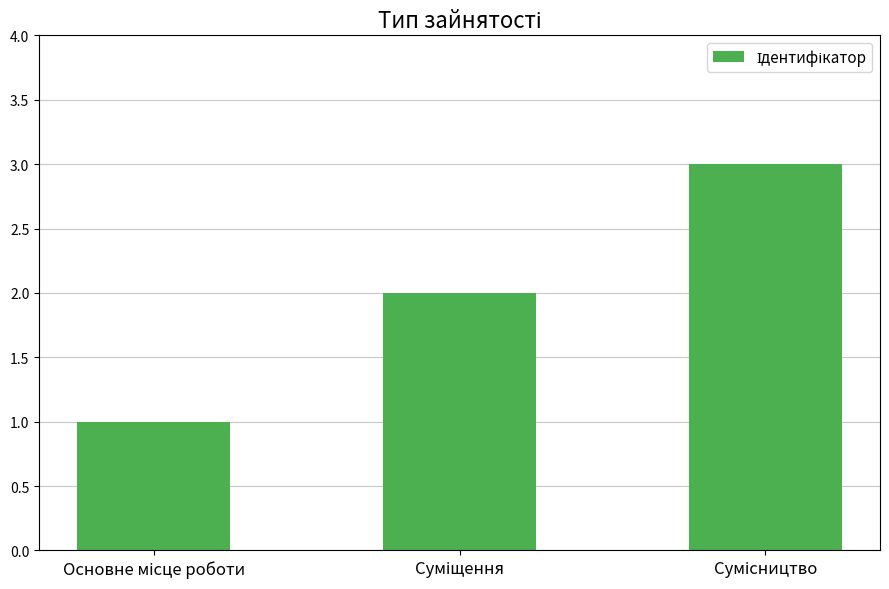

How many data points are less than 2?

1